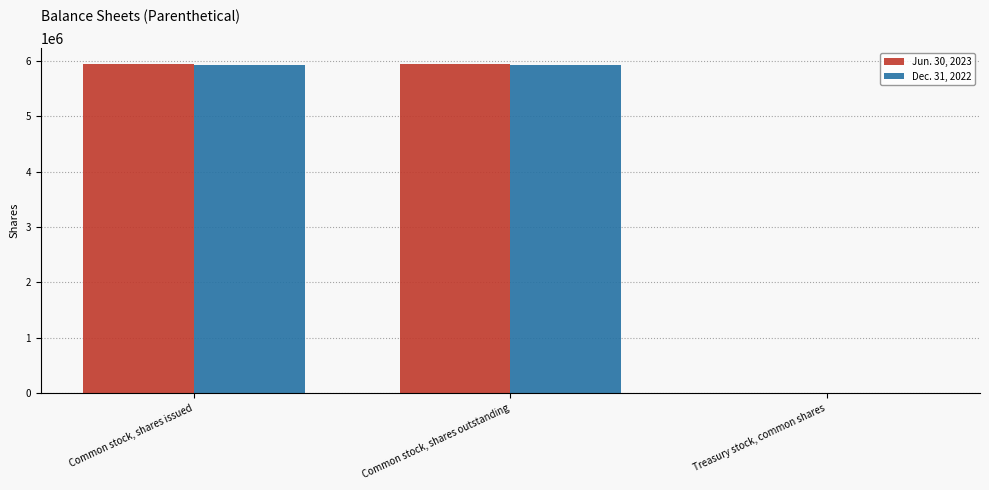

At which label does Dec. 31, 2022 first exceed 5924680?

Common stock, shares issued